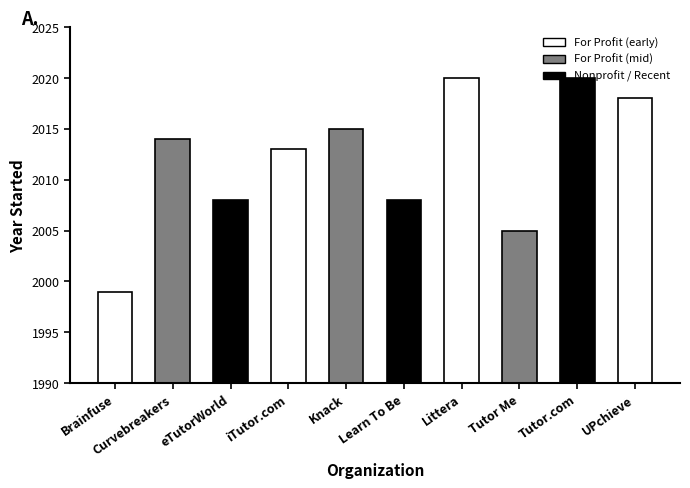

Which category has the lowest value across all series?

Brainfuse